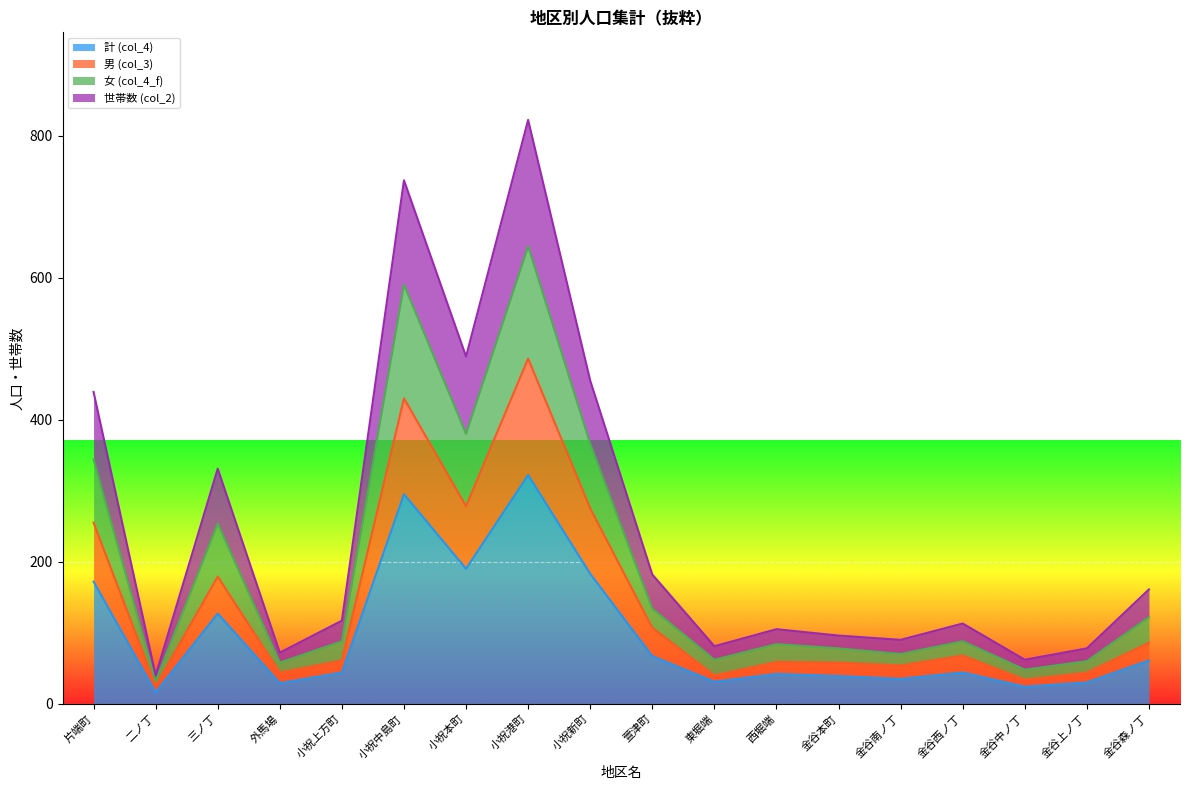

What is the difference between the highest and lowest values at 金谷西ノ丁?

69